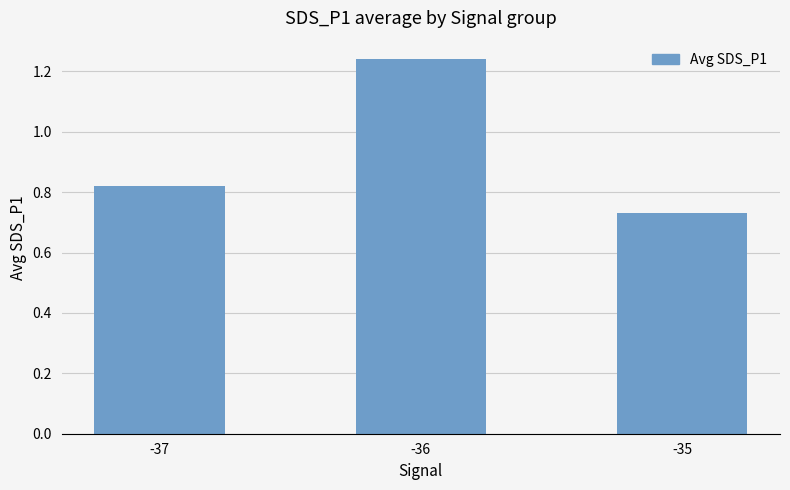

What is the change in value from -37 to -35?

-0.1